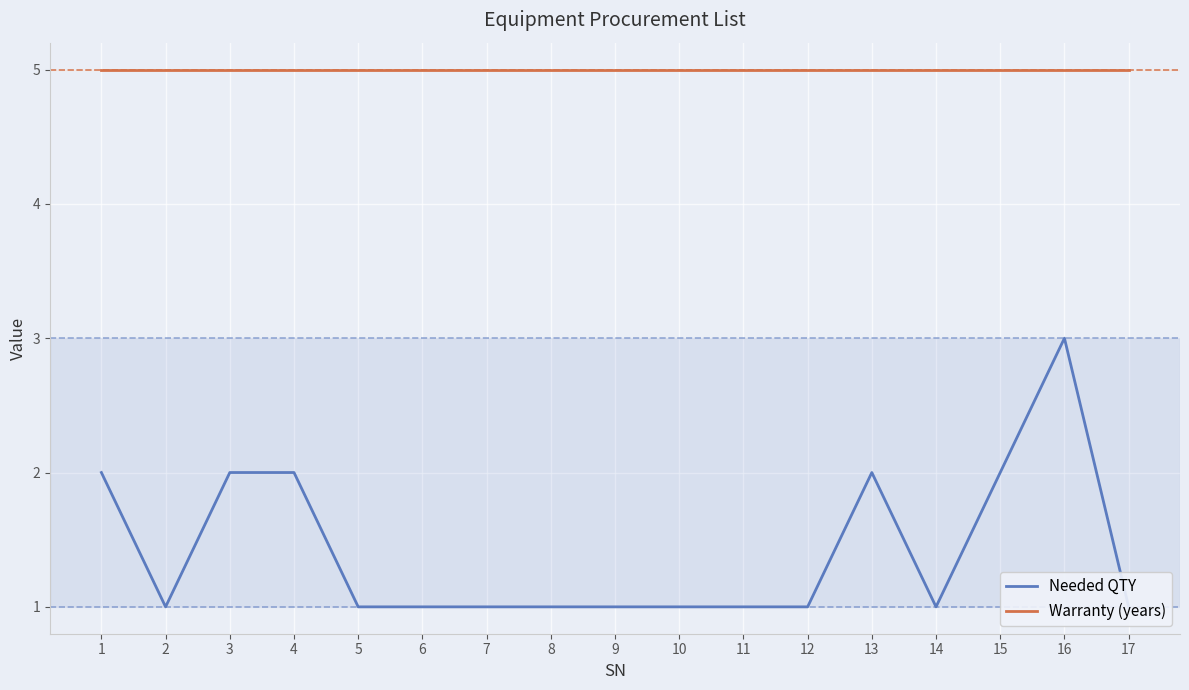

What is the sum of all Needed QTY values?

24